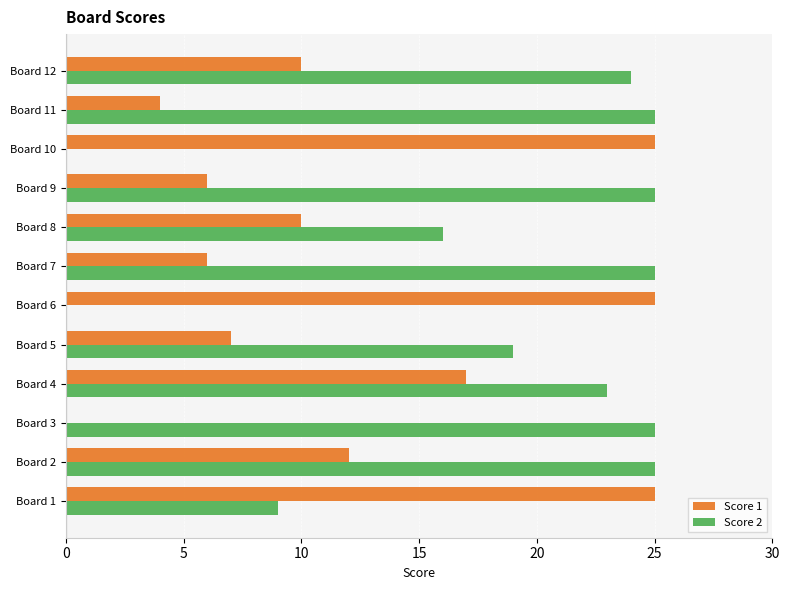

Is it true that Score 1 equals 14 at Board 8?

False